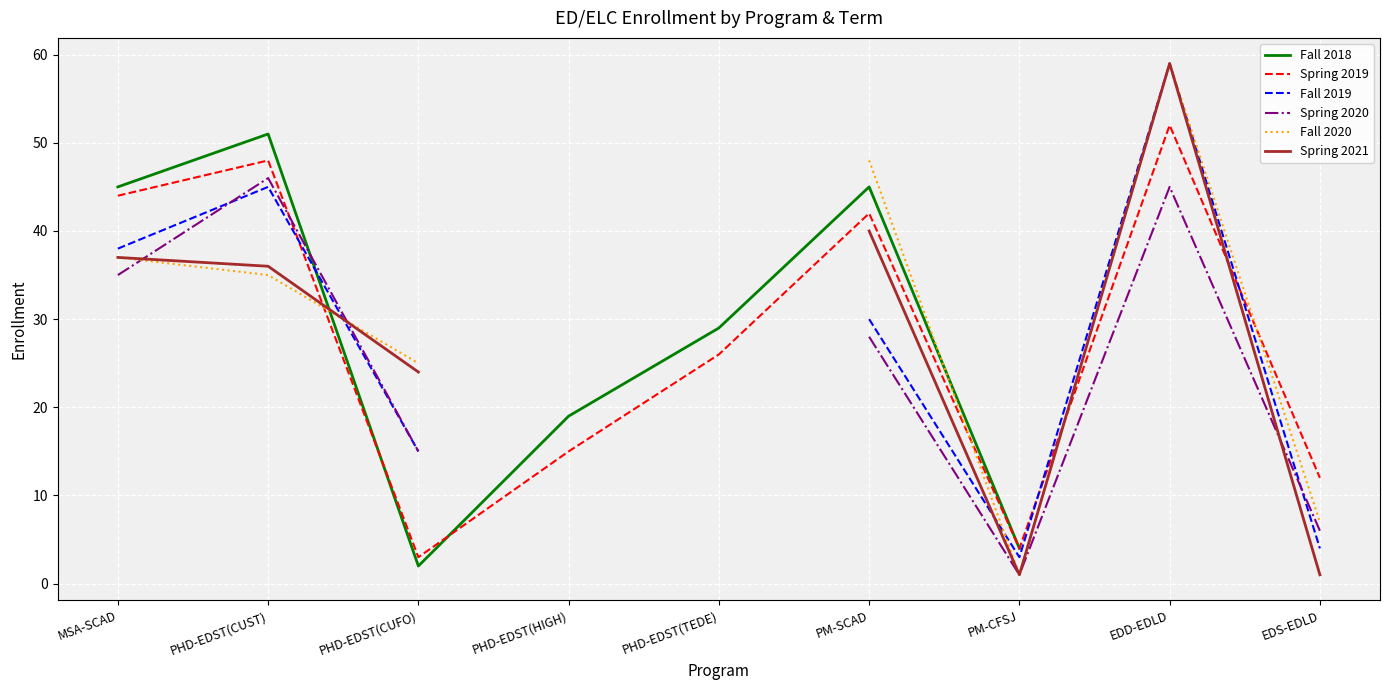

What is the label of the 4th point from the left?

PHD-EDST(HIGH)